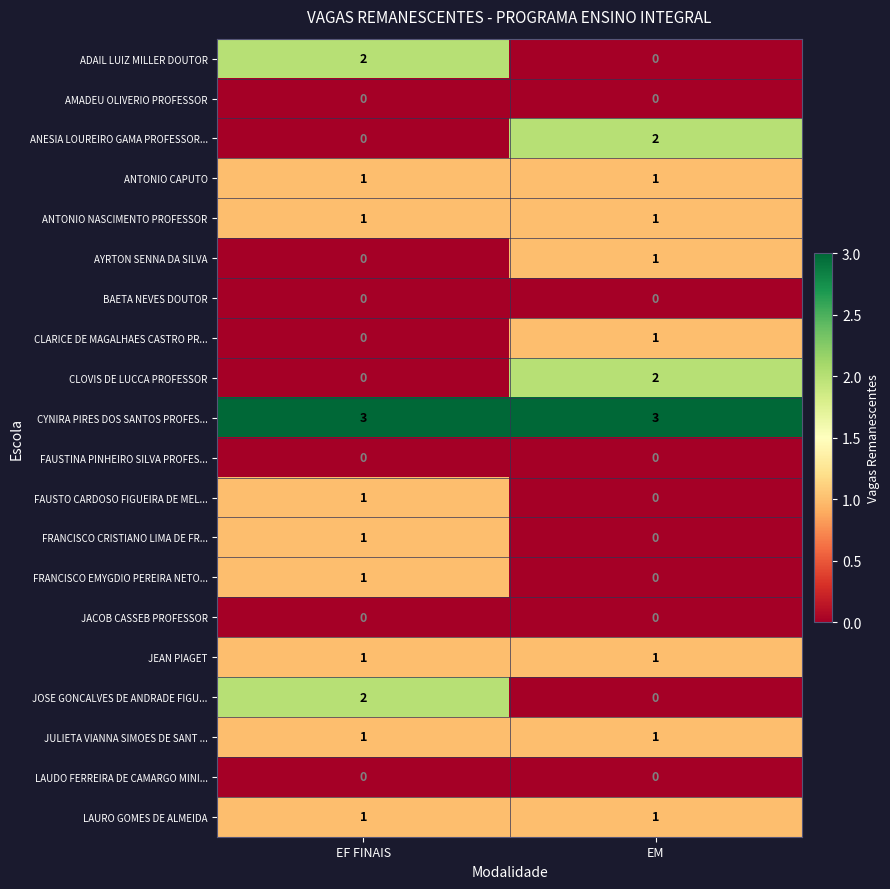

The FRANCISCO EMYGDIO PEREIRA NETO... series shows 1 at EF FINAIS. True or false?

True